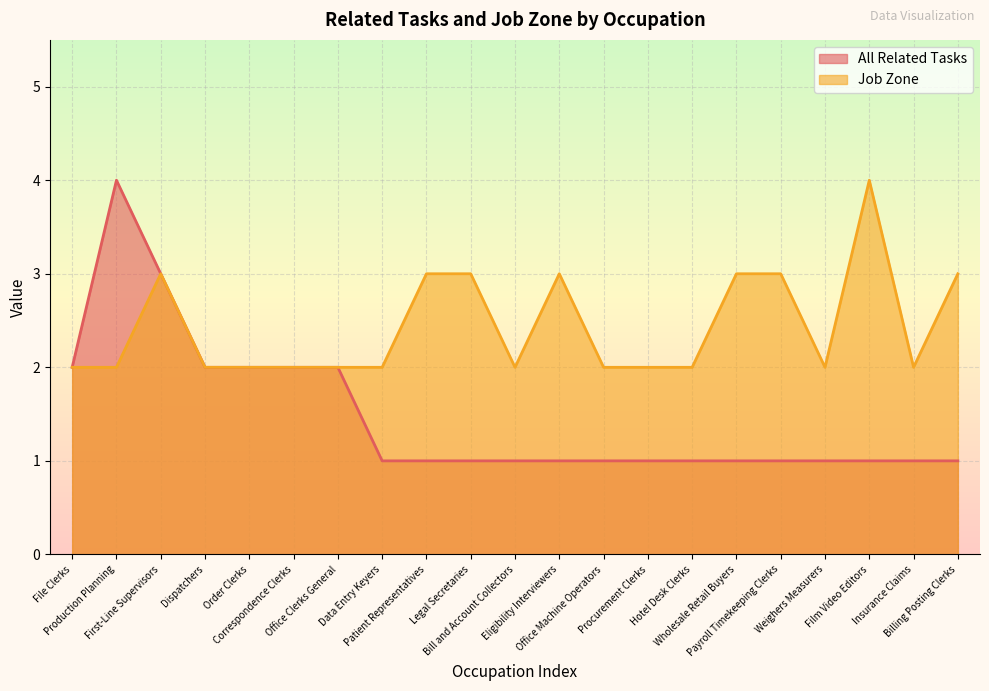

What are all the series names shown in the legend?

All Related Tasks, Job Zone